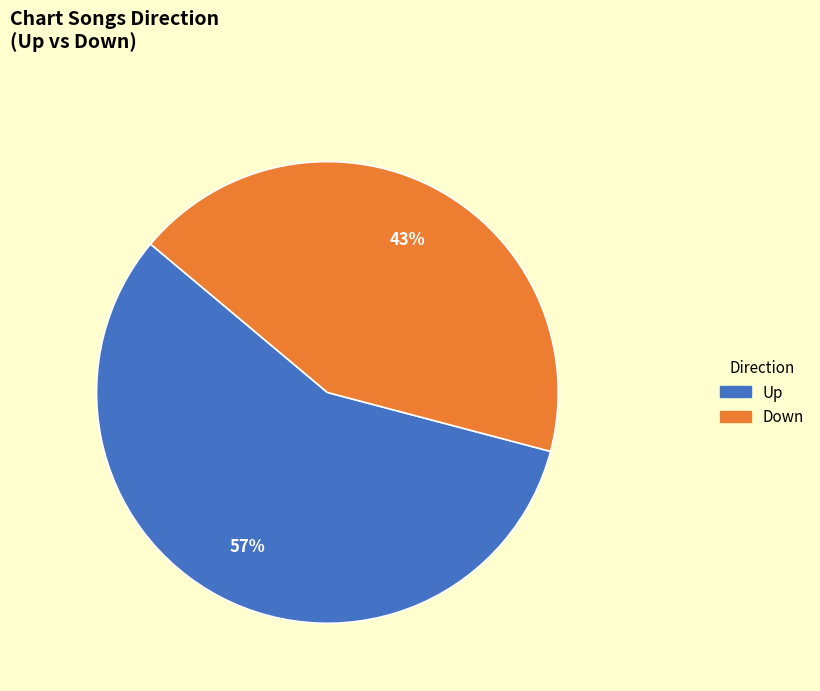

How many slices are in this pie chart?

2